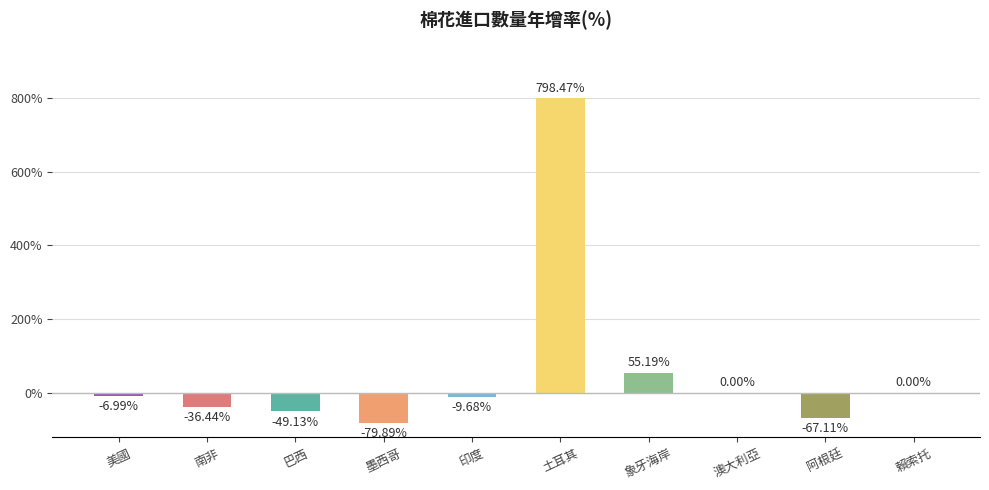

Read the value at 印度.

-0.1